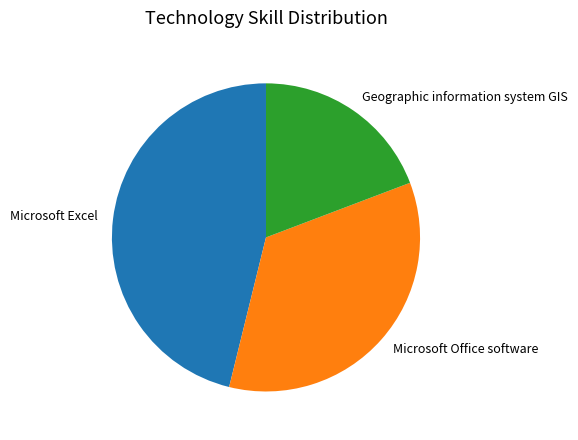

Which category has the smallest portion of the pie?

Geographic information system GIS